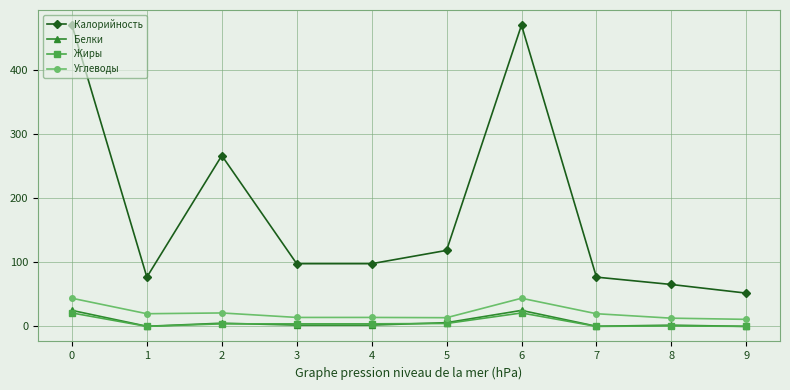

True or false: Жиры has a value of 37.2 at 6.

False